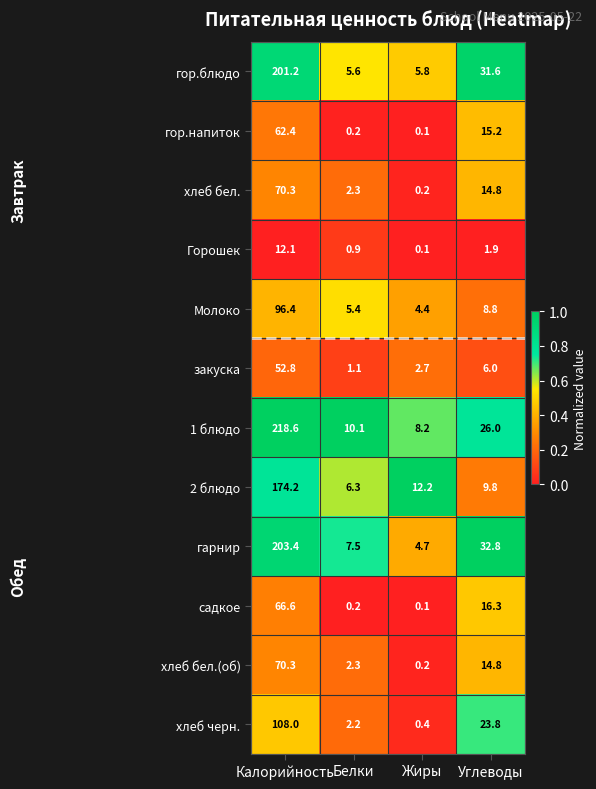

What is the average value of the хлеб черн. series?

33.6